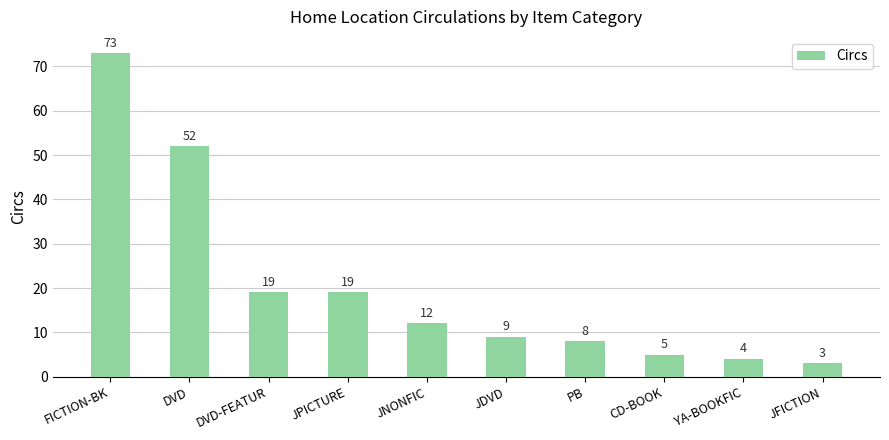

What is the average value?

20